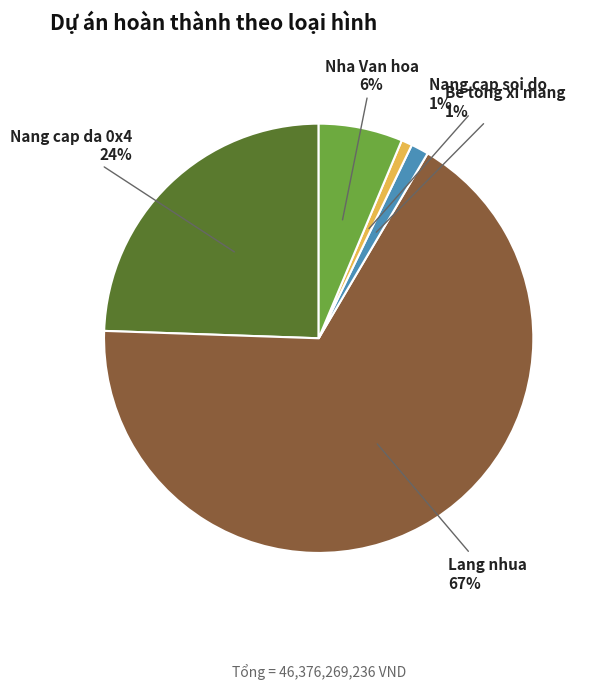

Is there any slice that represents more than half of the pie?

Yes